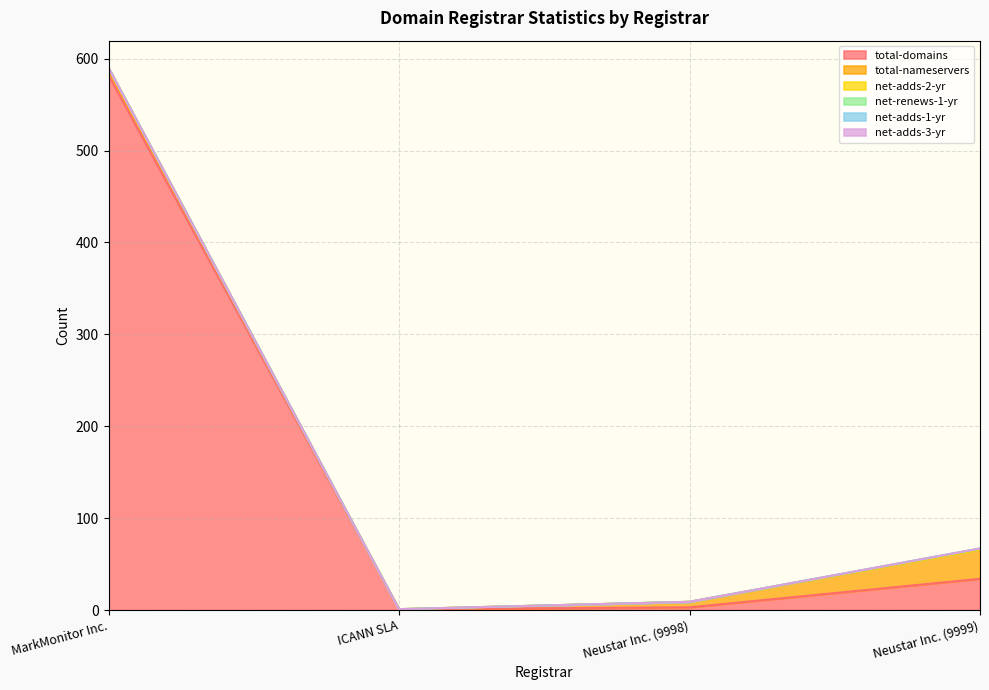

At which category is the sum across all series the highest?

MarkMonitor Inc.